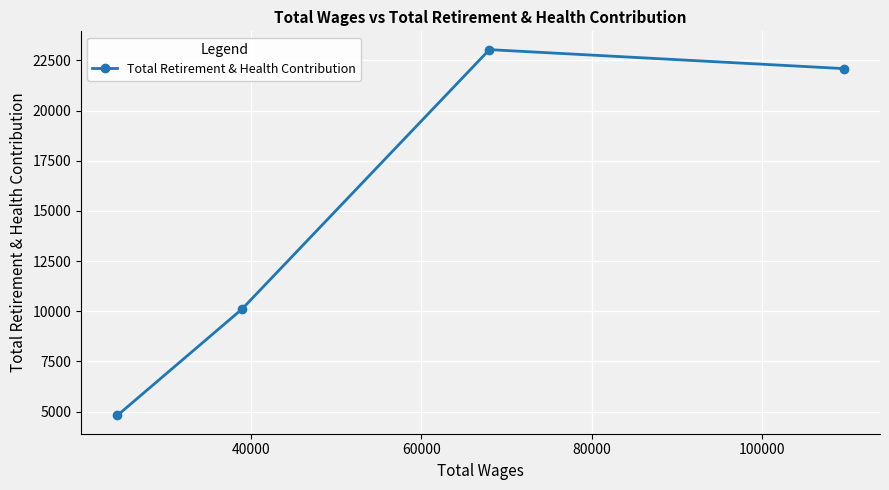

True or false: the data has more than 0 interior local peaks.

True